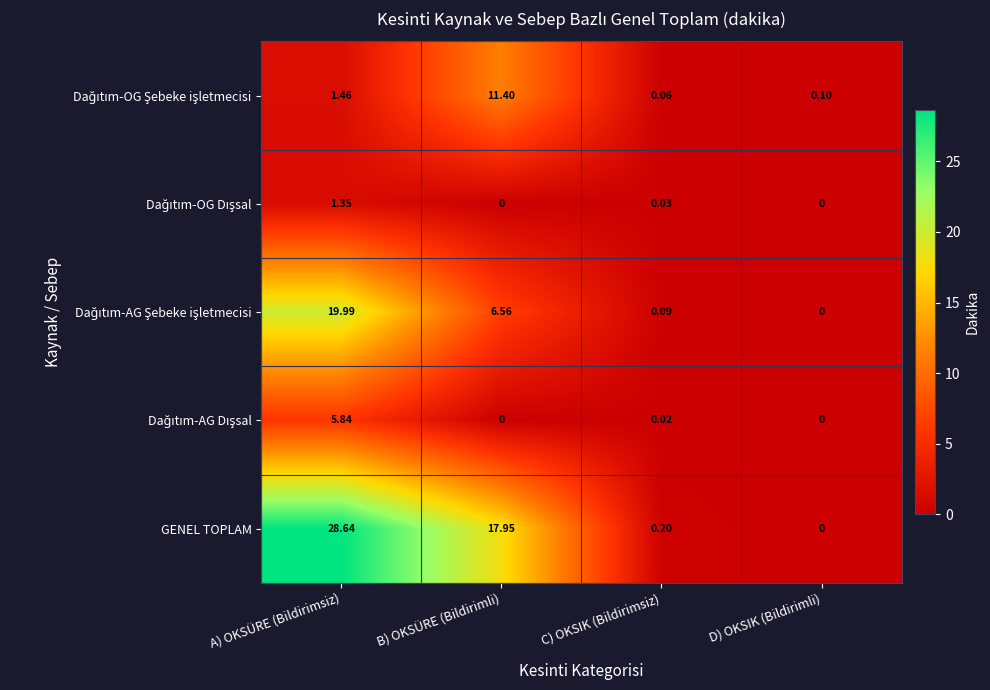

Where does the GENEL TOPLAM series first go above 17?

A) OKSÜRE (Bildirimsiz)